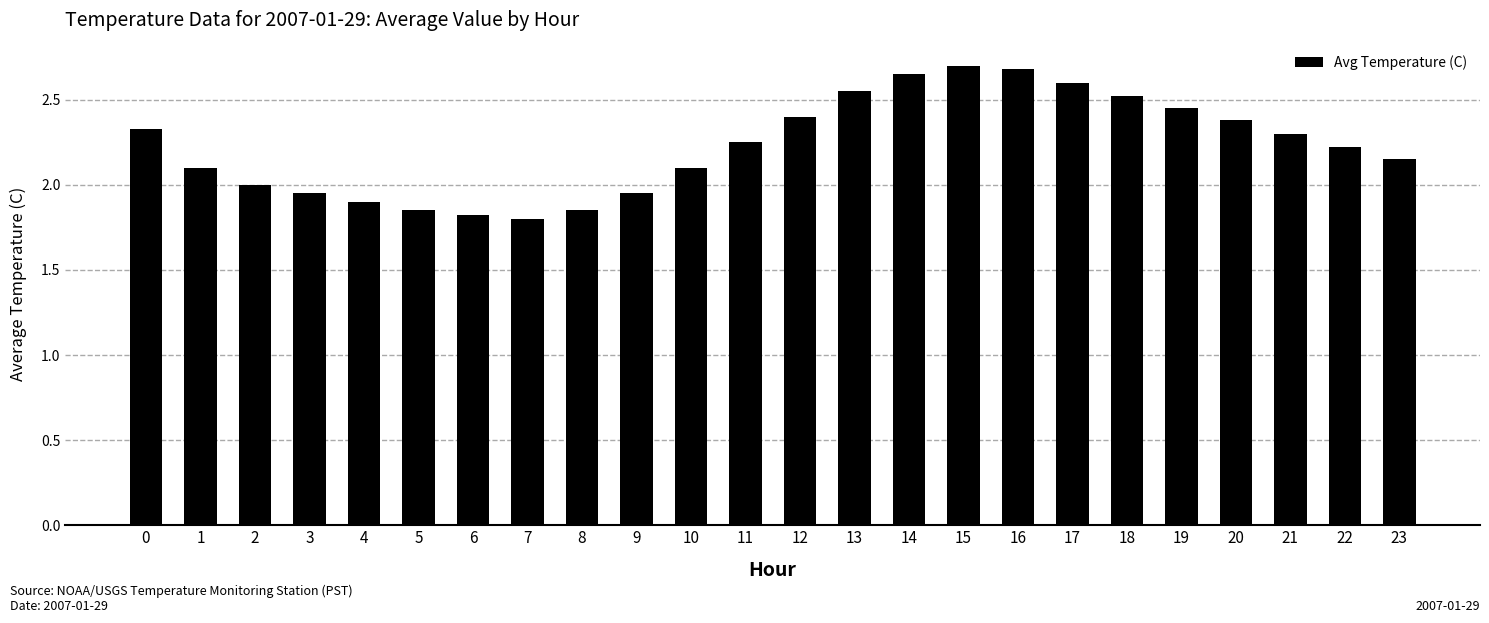

True or false: the data shows 0.5 at 10.

False